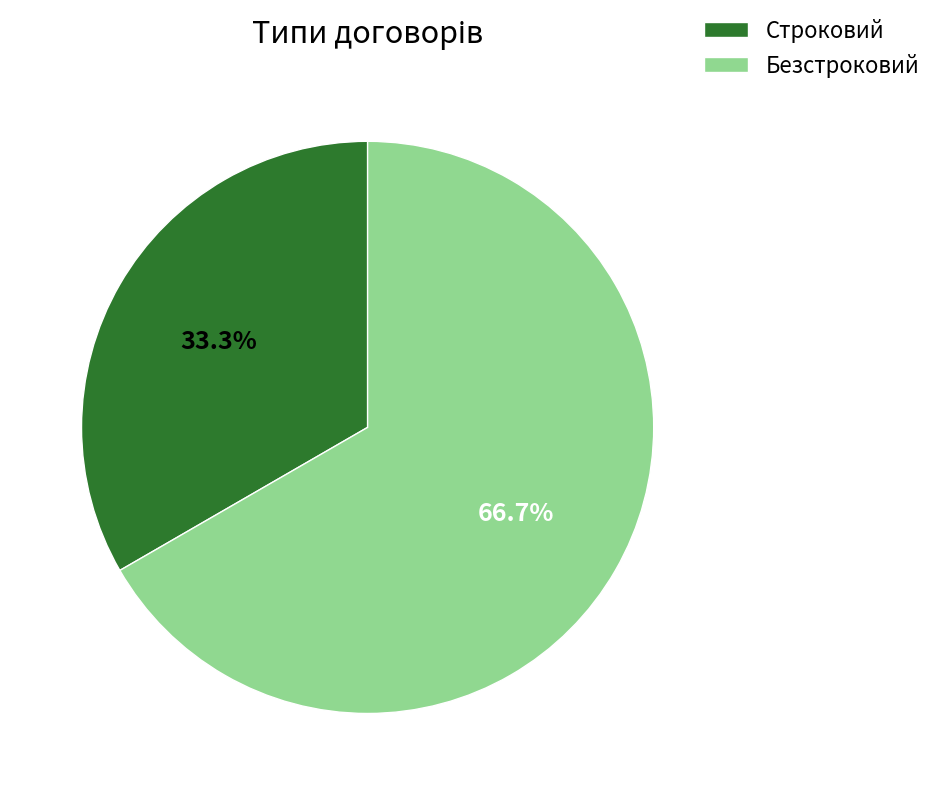

Combined, do Строковий and Безстроковий account for over 50%?

Yes